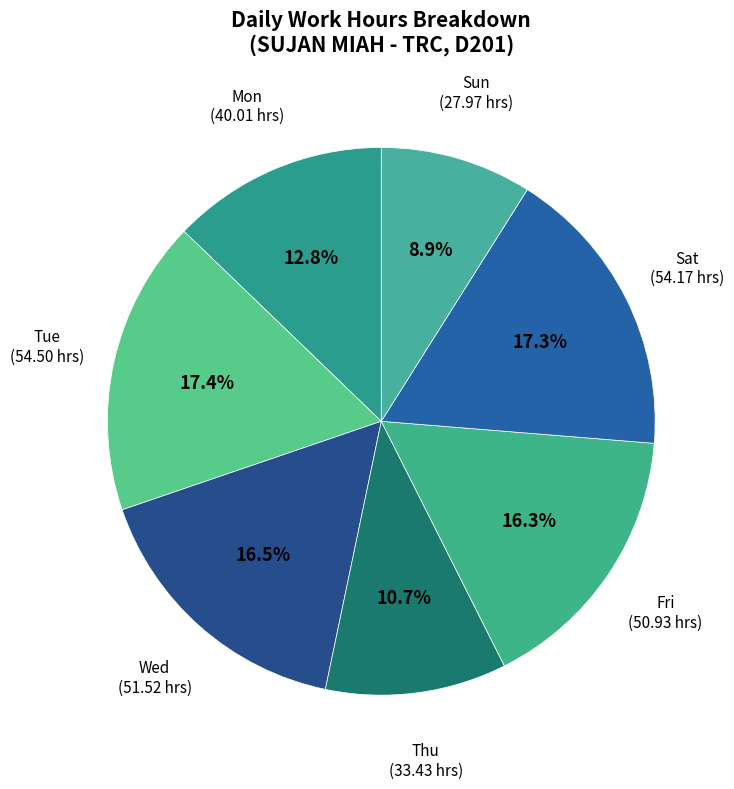

What portion of the pie excludes Sat?

82.7%